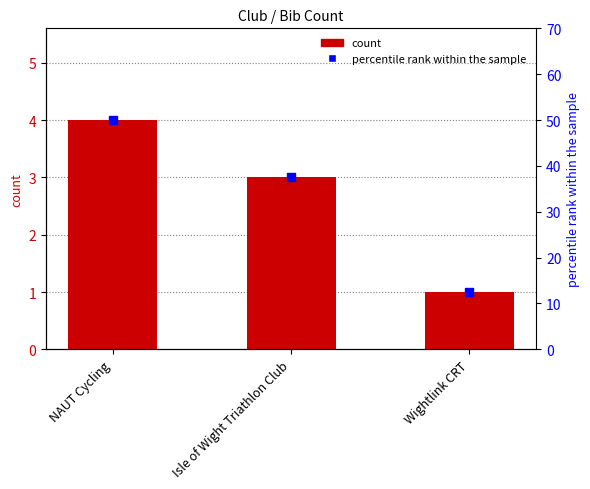

Which series has the largest total across all categories?

percentile rank within the sample